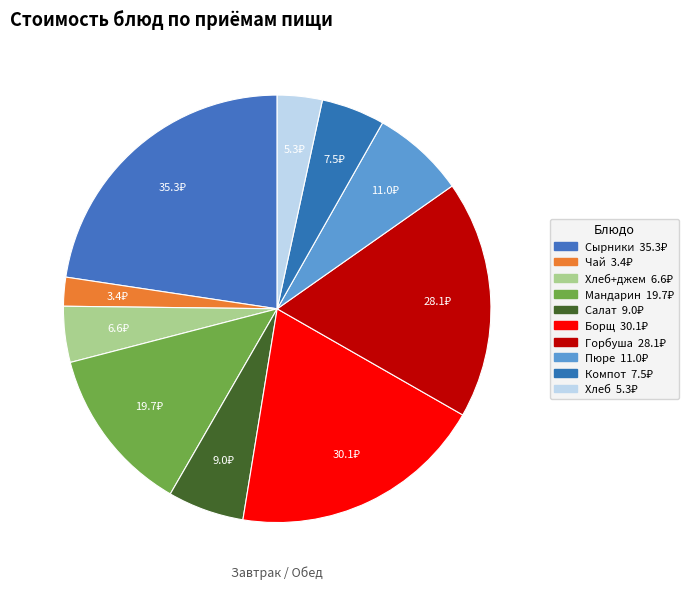

How many slices are in this pie chart?

10